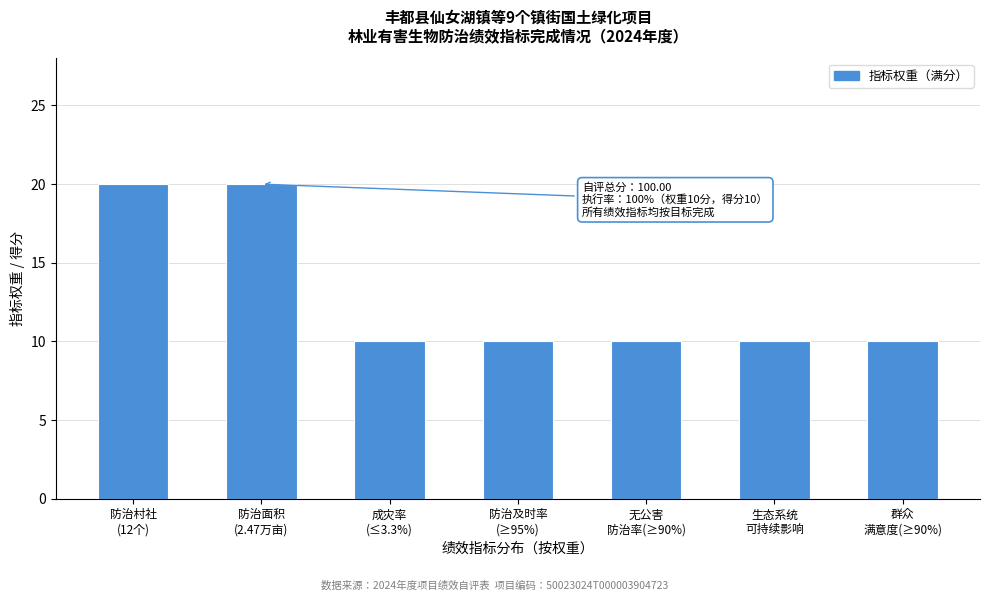

Reading left to right, what are all the values shown in this chart?

20	20	10	10	10	10	10